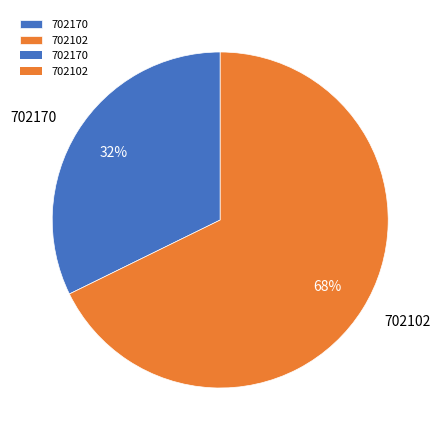

Which category accounts for the majority?

702102